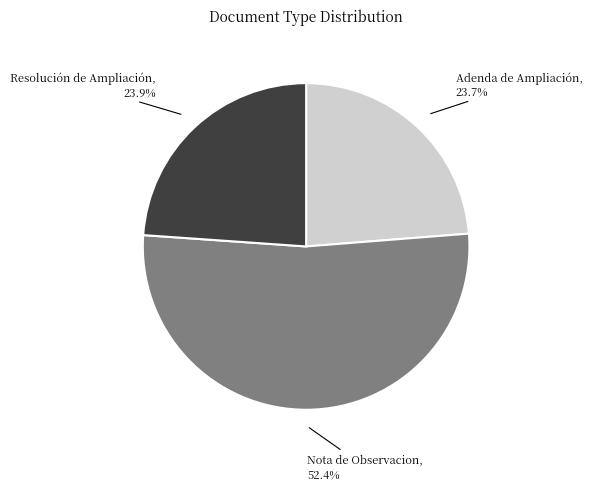

The Adenda de Ampliación slice represents 24% of the pie. True or false?

True